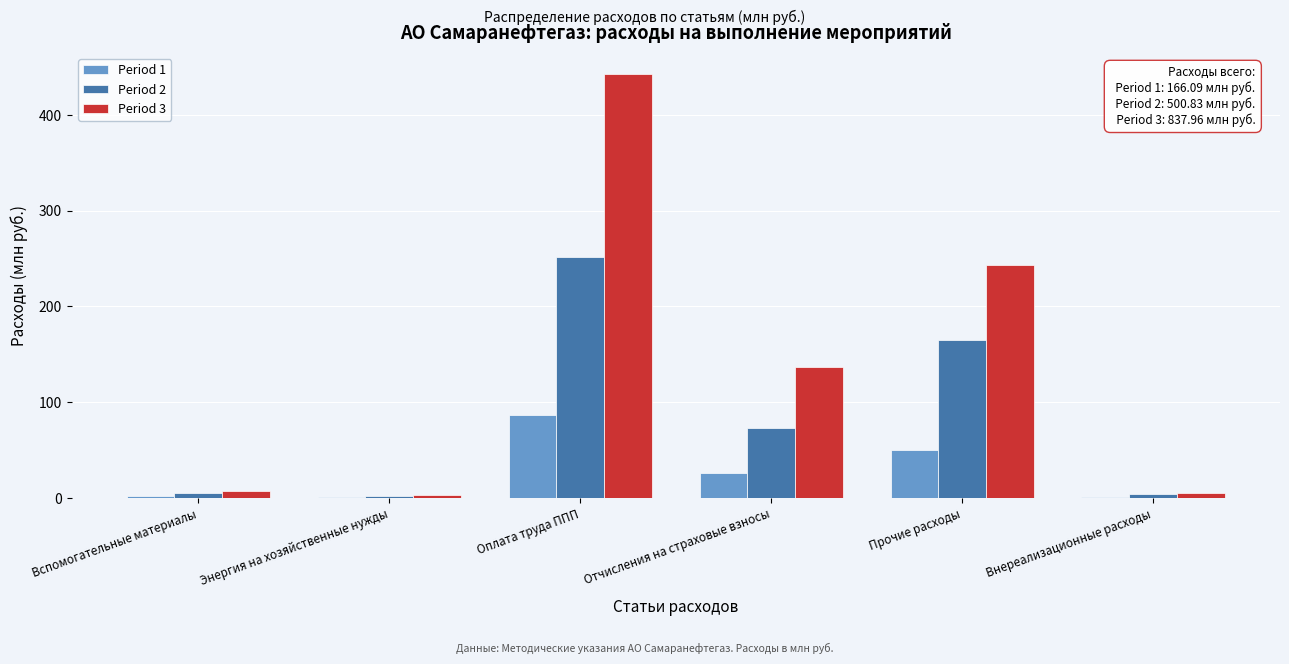

Is it true that Period 1 equals 14.1 at Прочие расходы?

False